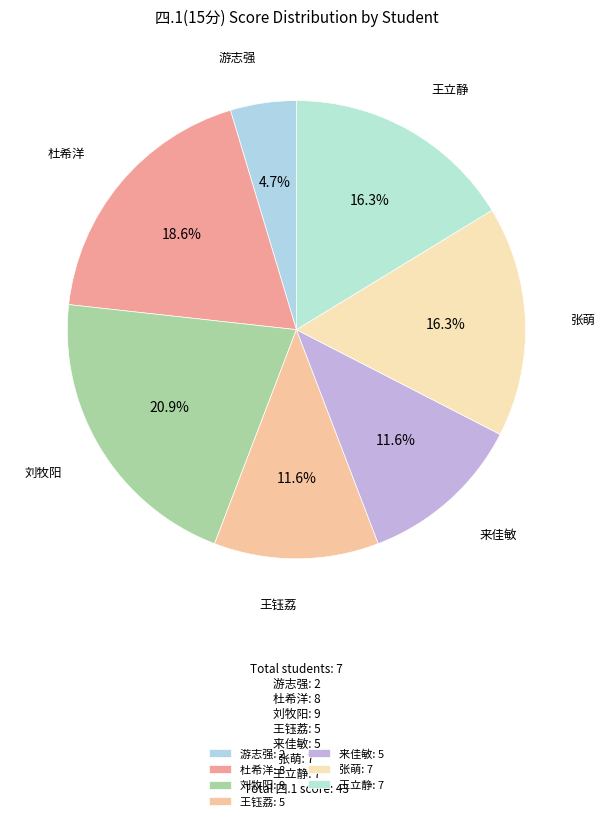

How many segments does this pie chart have?

7